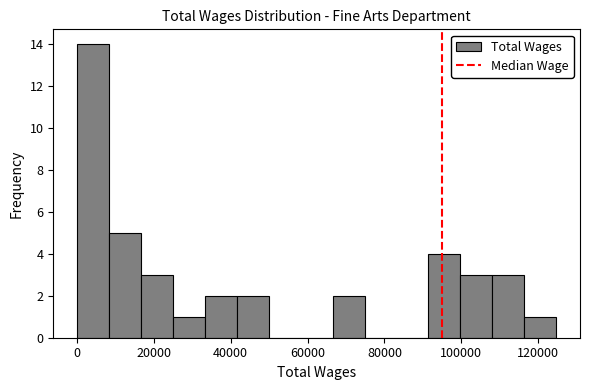

Reading left to right, list every bar in this chart as the range it spans on the x-axis followed by its height. Neither the bar edges nor the heights are printed on the chart, so give them approximately, as read against the axes.

0 to 8000: 14
8000 to 16000: 5
16000 to 24000: 3
24000 to 34000: 1
34000 to 42000: 2
42000 to 50000: 2
50000 to 58000: 0
58000 to 66000: 0
66000 to 74000: 2
74000 to 84000: 0
84000 to 92000: 0
92000 to 100000: 4
100000 to 108000: 3
108000 to 116000: 3
116000 to 124000: 1